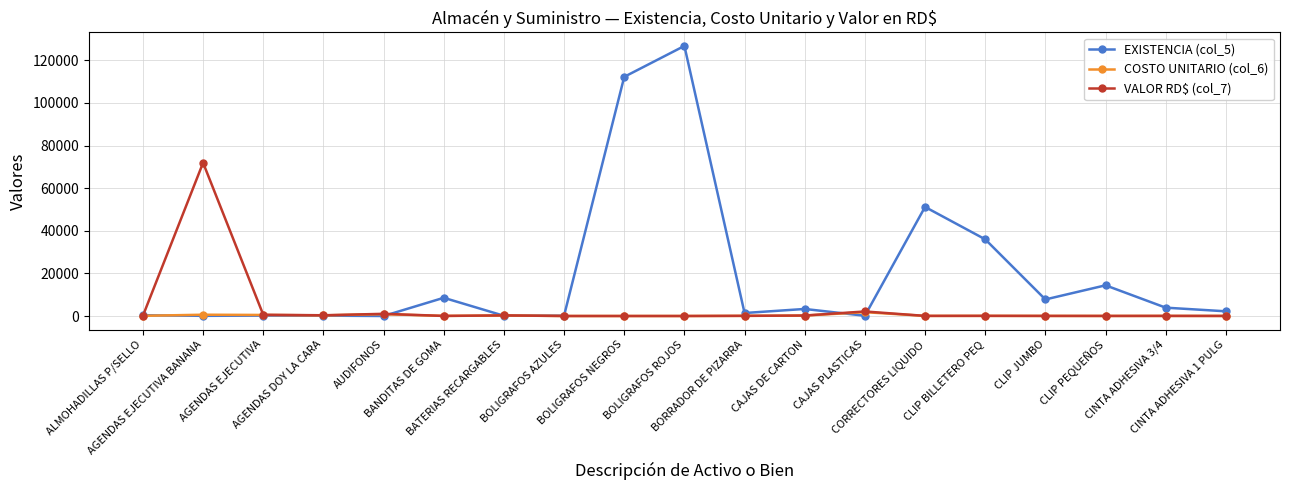

True or false: VALOR RD$ (col_7) has more than 0 interior local peaks.

True